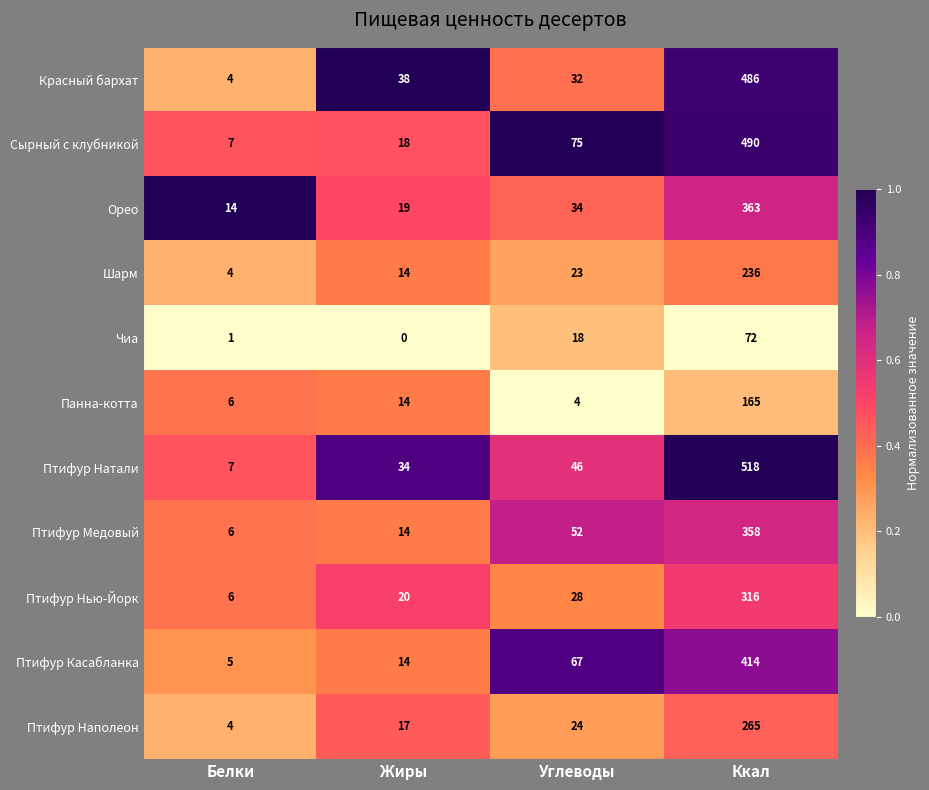

What is the difference between the second highest and second lowest values in the Птифур Натали series?

12